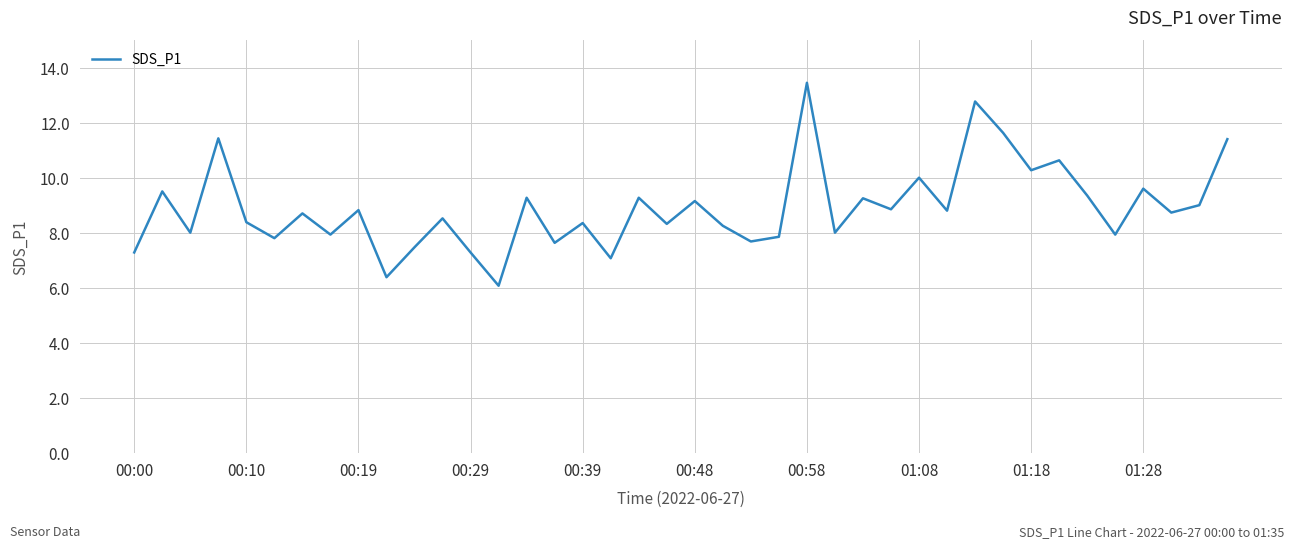

What is the smallest value displayed?

6.1